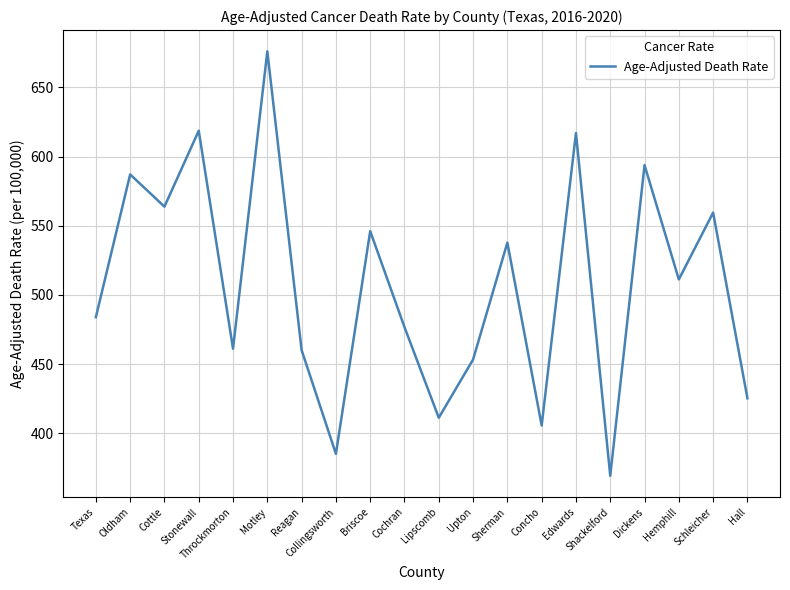

Read the value at Motley.

676.1